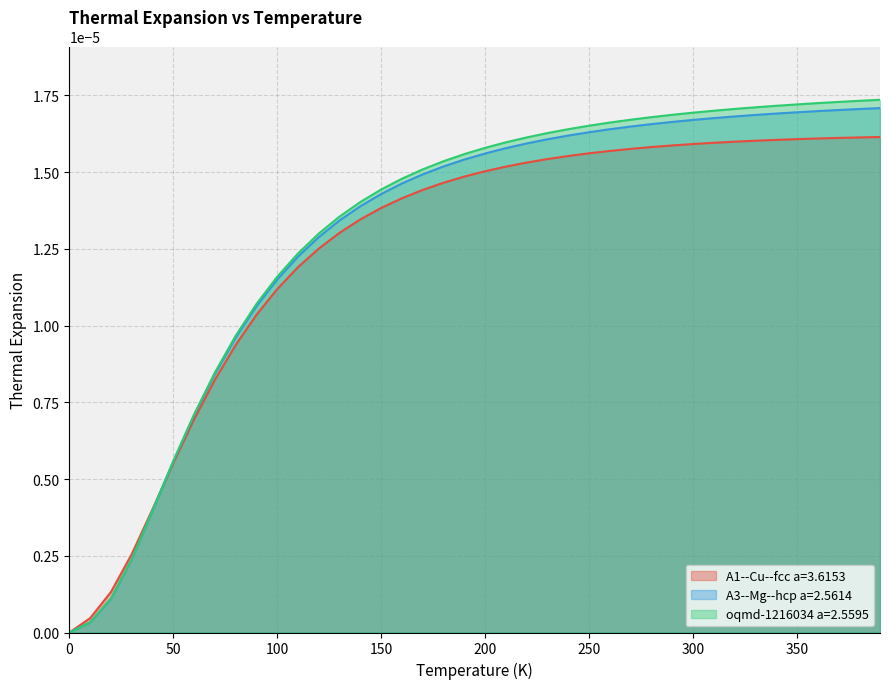

How many values in oqmd-1216034 a=2.5595 are above zero?

39